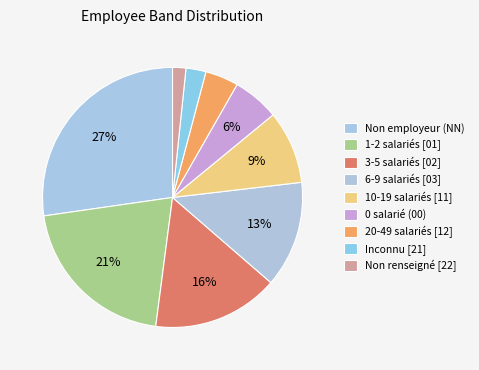

How many segments does this pie chart have?

9